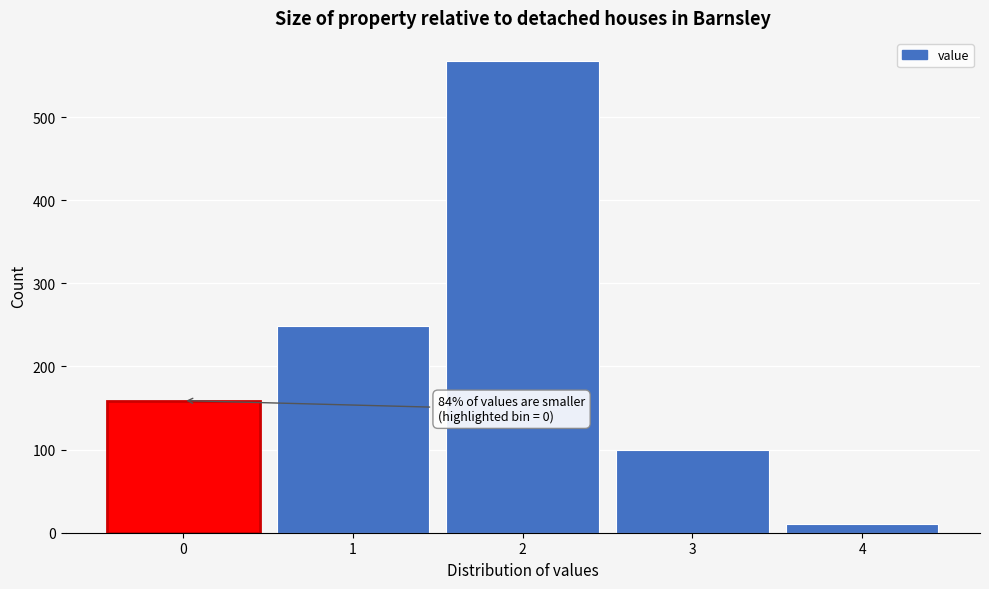

Reading left to right, list all the values displayed in this chart.

0=159	1=249	2=567	3=99	4=10